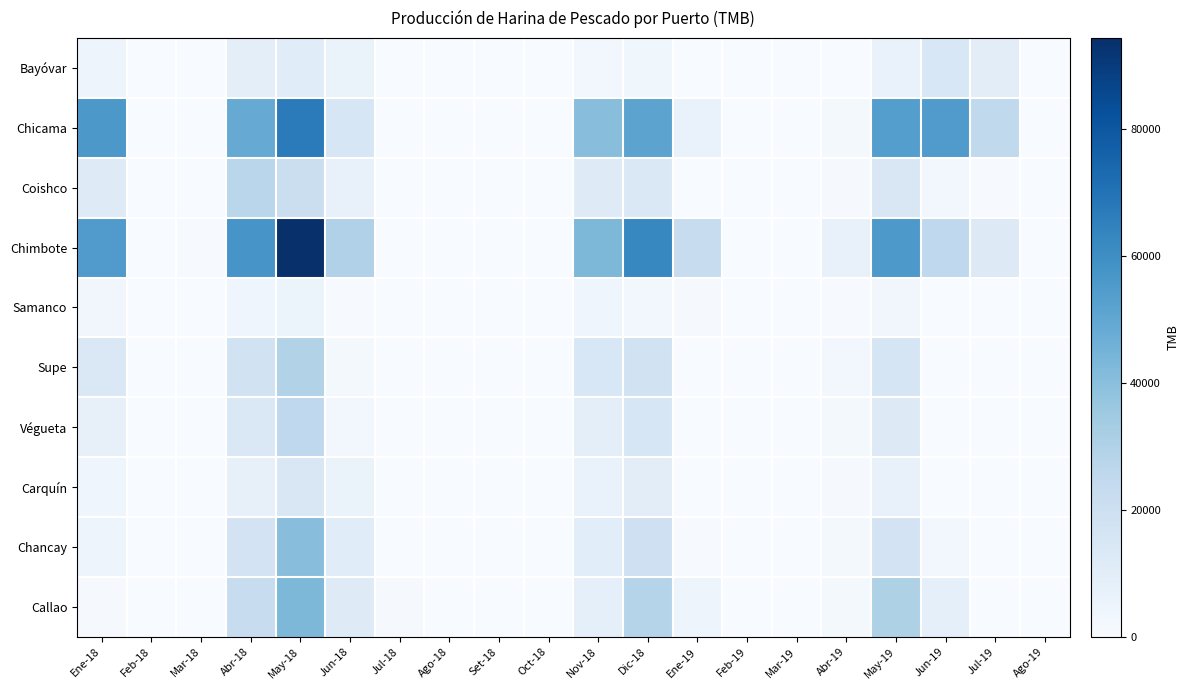

At Jun-19, list the series in order from smallest to largest.

Végueta, Samanco, Carquín, Supe, Chancay, Coishco, Callao, Bayóvar, Chimbote, Chicama